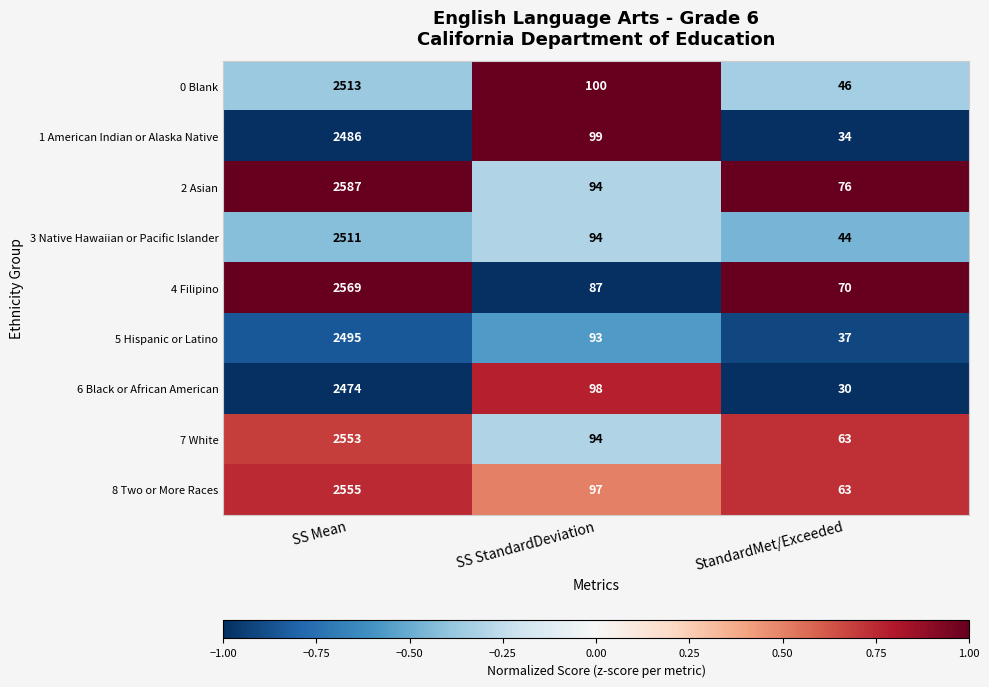

At which label does 4 Filipino first exceed 87?

SS Mean